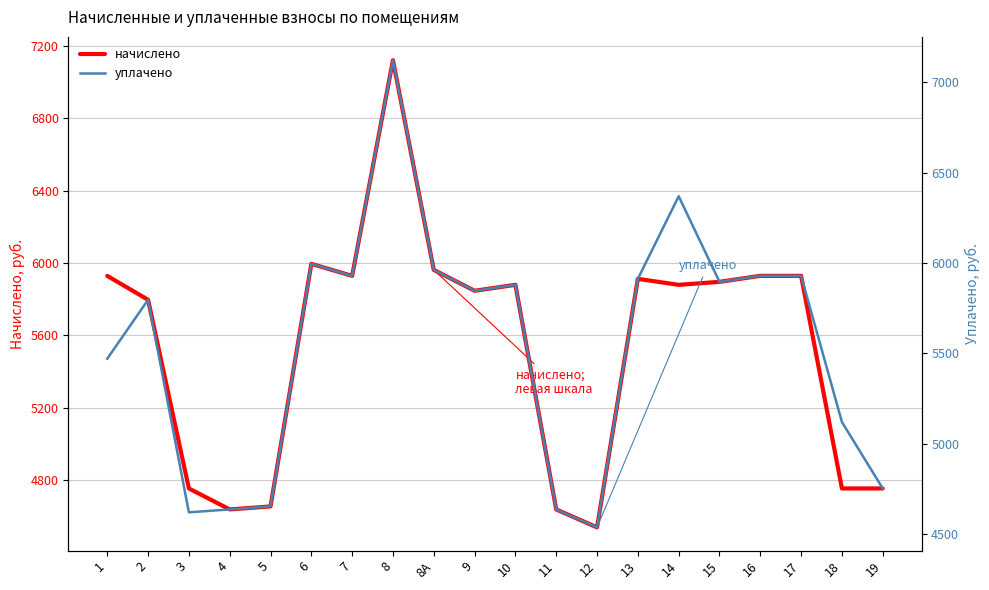

Does the chart have visible grid lines?

Yes